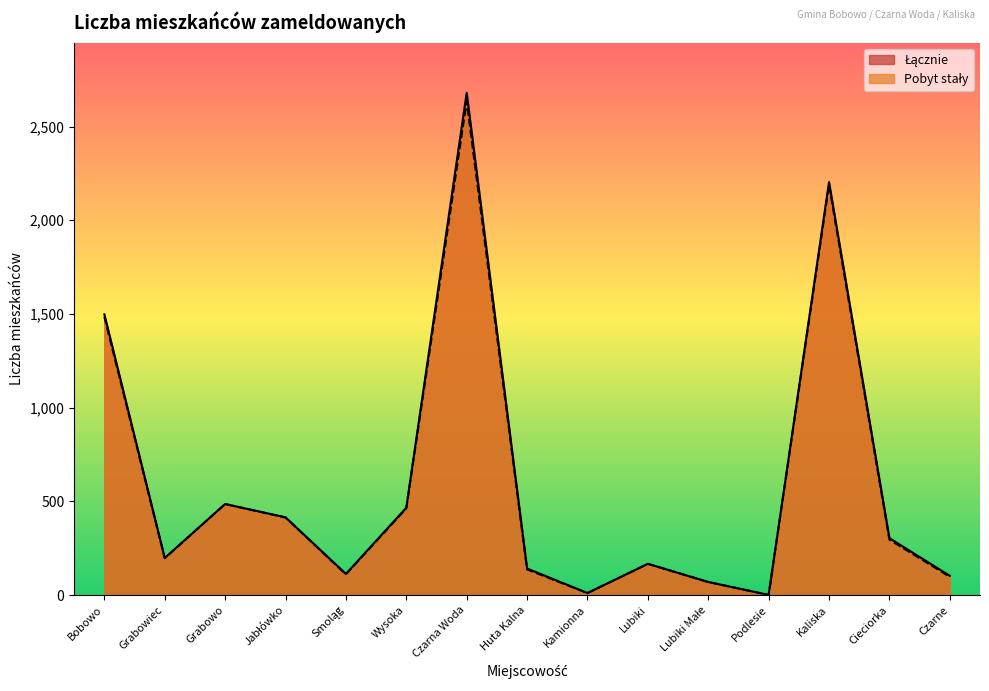

At which label is Łącznie closest to 1340?

Bobowo